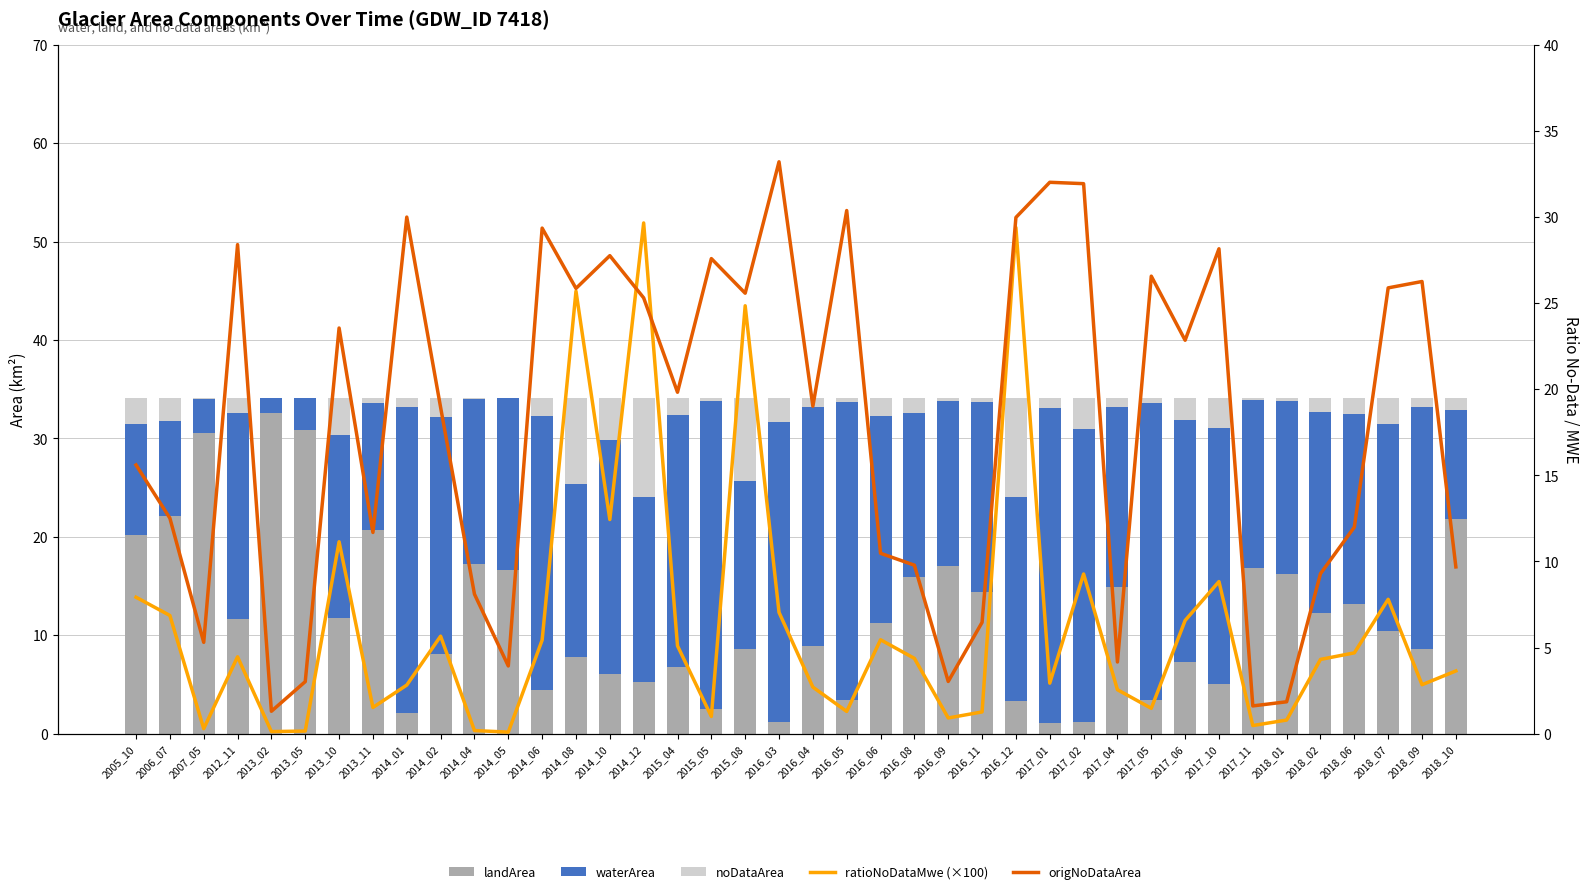

At 2014_08, list the series in order from smallest to largest.

landArea, noDataArea, waterArea, ratioNoDataMwe (×100), origNoDataArea